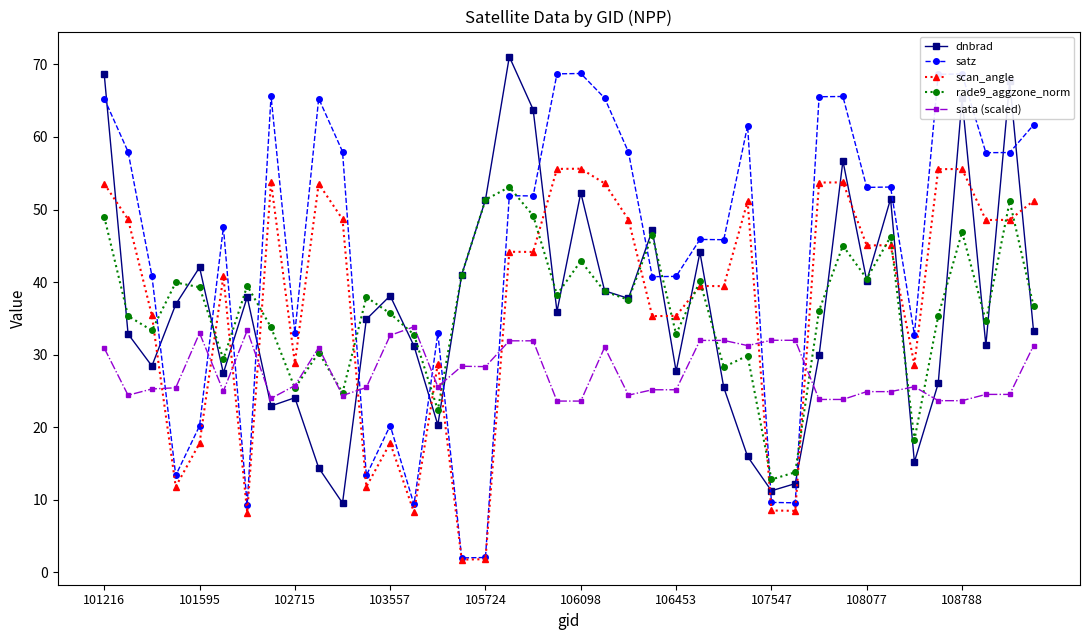

What is the difference between the maximum and minimum values in the dnbrad series?

61.5